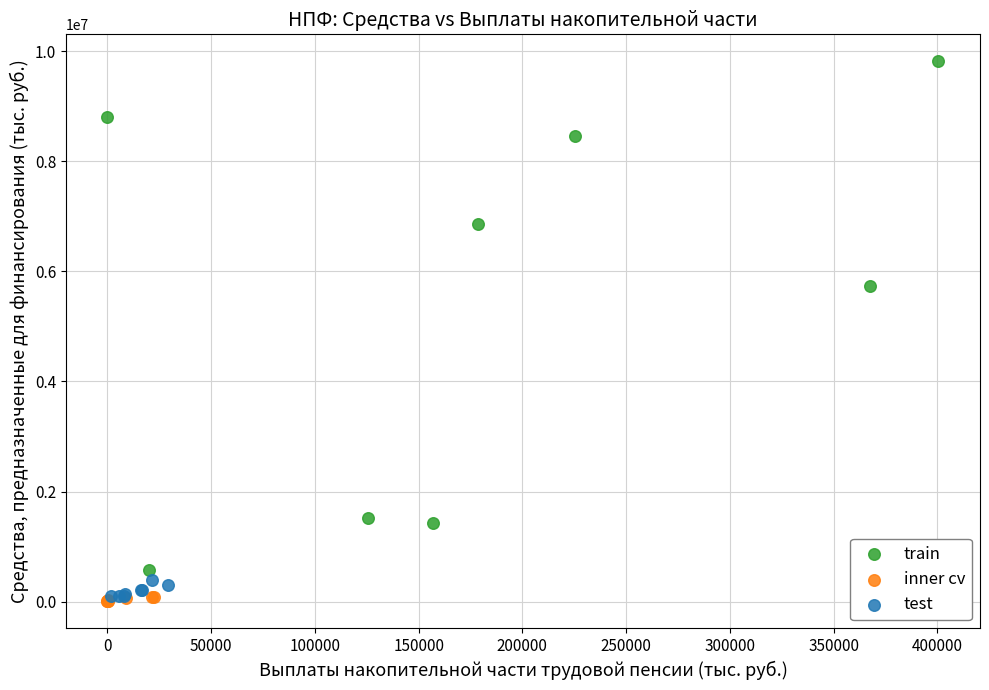

What are all the series names shown in the legend?

train, inner cv, test